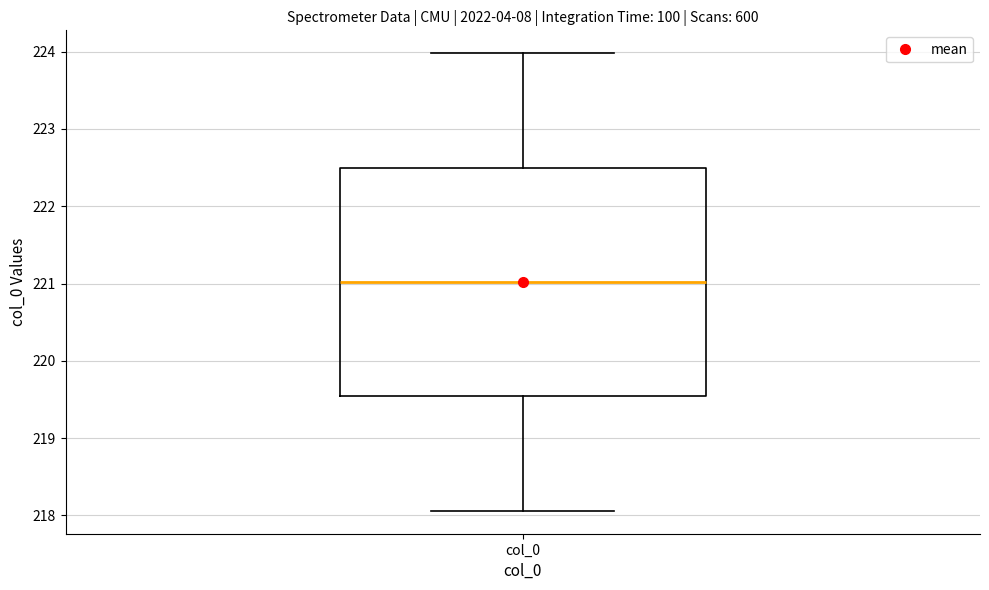

Where is the lower edge of the box for col_0 on the y-axis? The values are not printed on the chart, so give them approximately, as read against the axis.

219.5